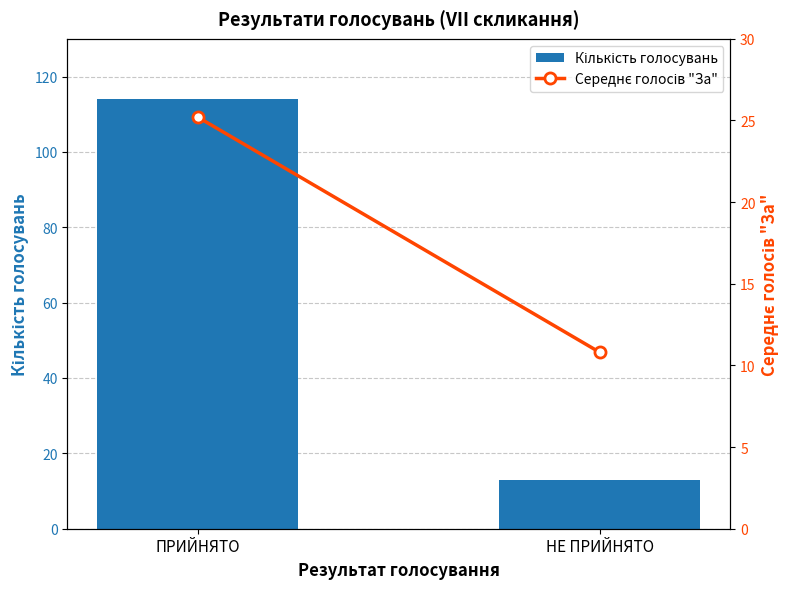

At how many categories does at least one series exceed 14?

1